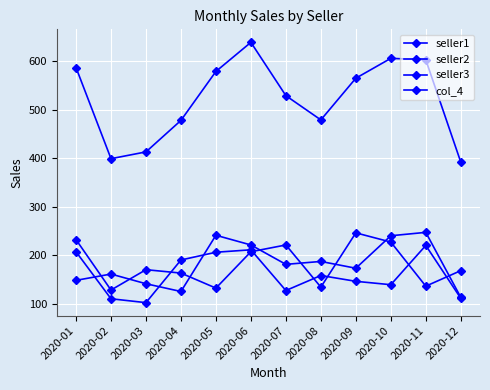

What is the value of the seller2 point at the 9th from the left?

246